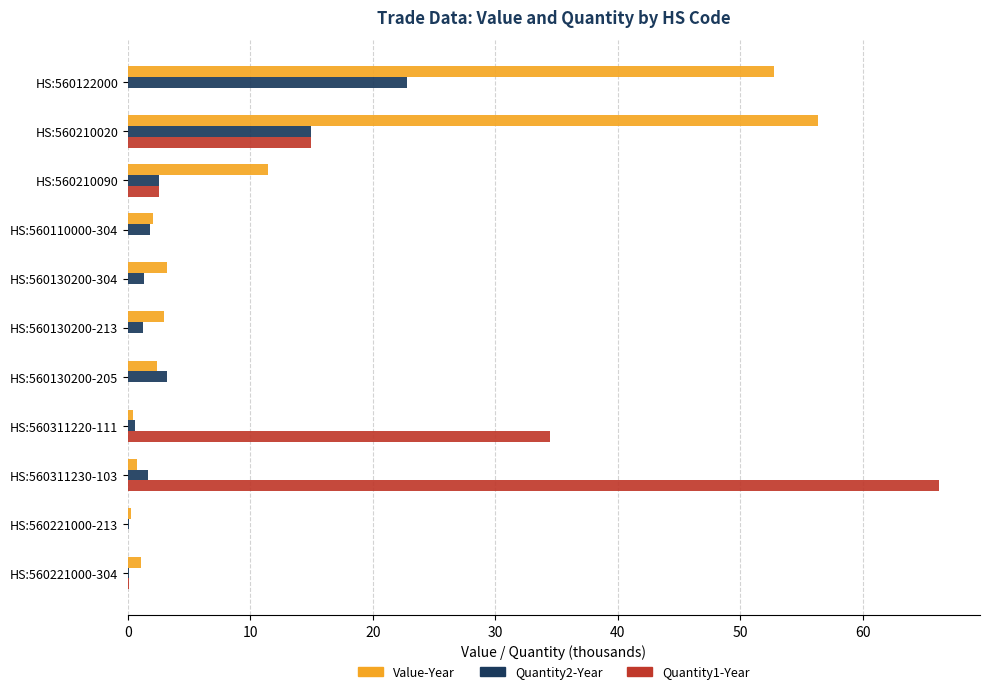

Which category has the highest value in the Value-Year series?

HS:560210020